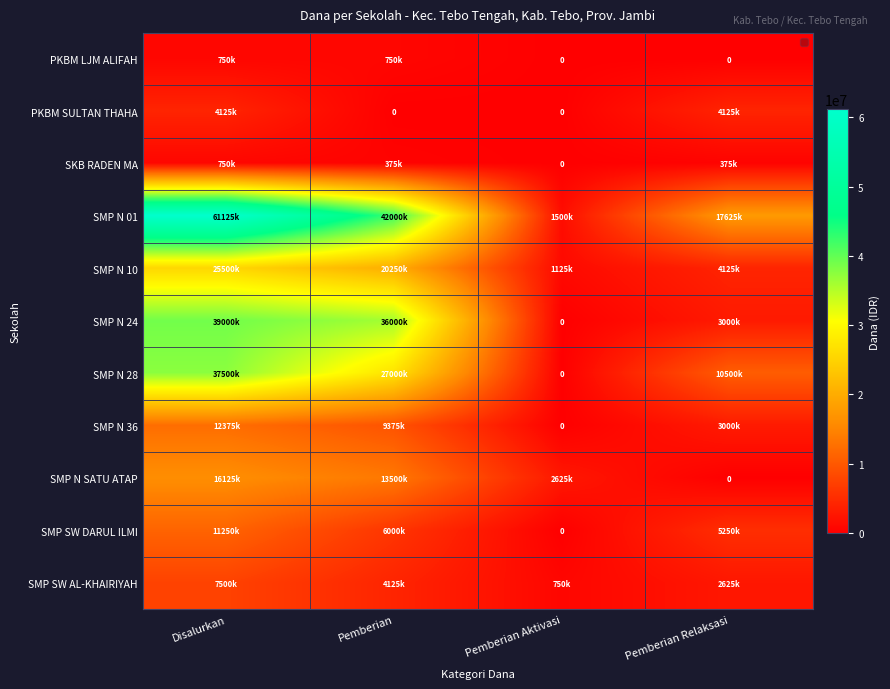

The SMP SW DARUL ILMI series shows 0 at Pemberian Aktivasi. True or false?

True